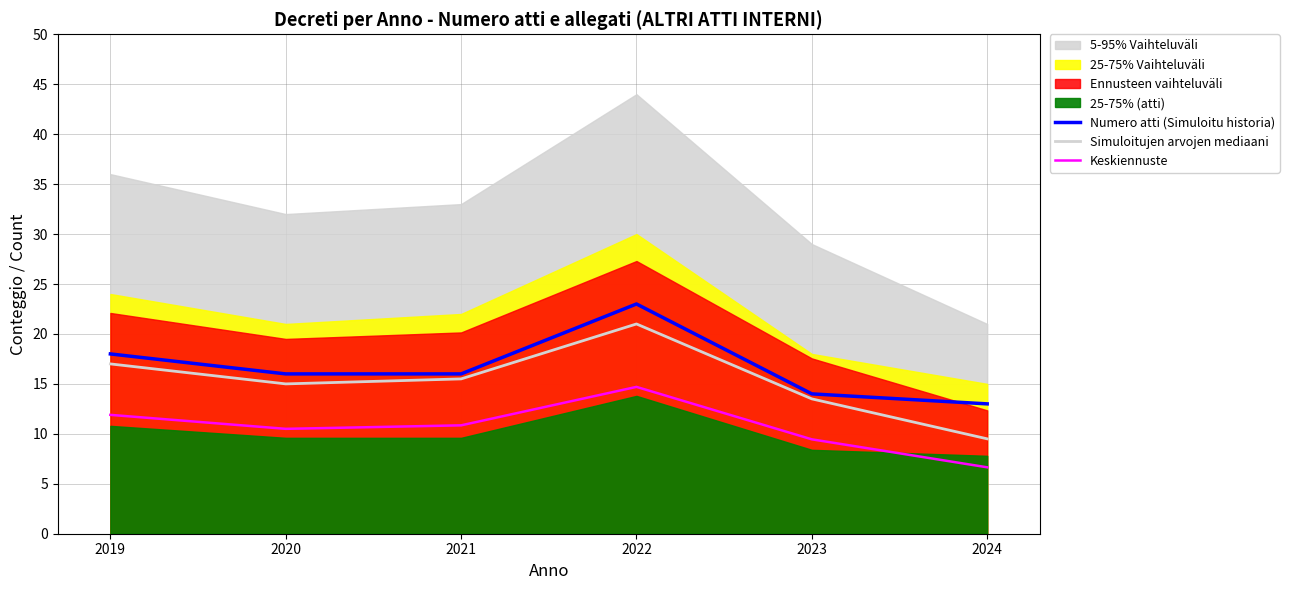

Which has a higher value, 2019 or 2022?

2022